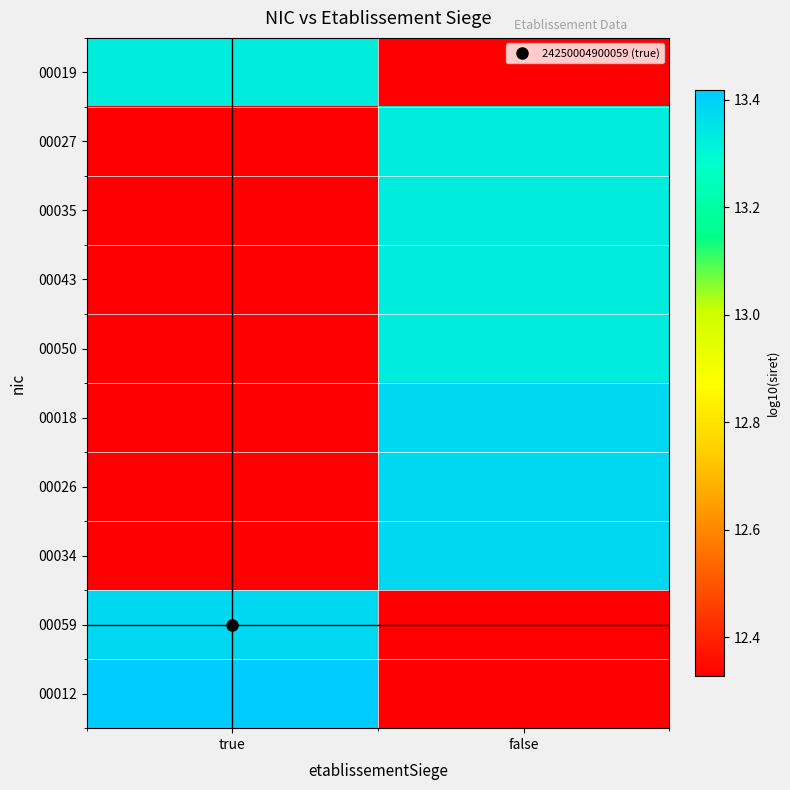

Rank the series at true from lowest to highest value.

00027, 00035, 00043, 00050, 00018, 00026, 00034, 00019, 00059, 00012